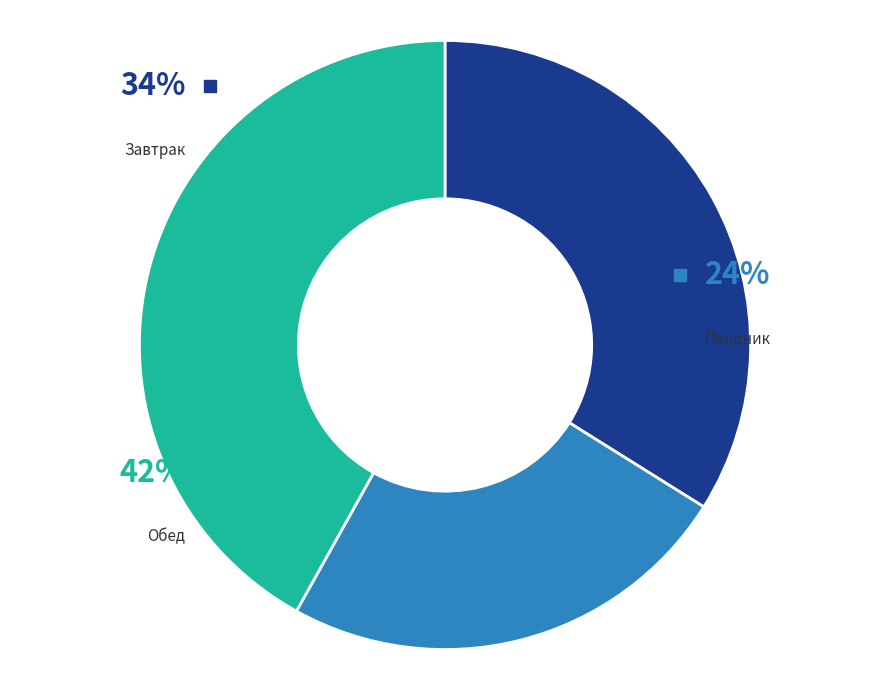

Rank the categories by value from lowest to highest.

Полдник, Завтрак, Обед